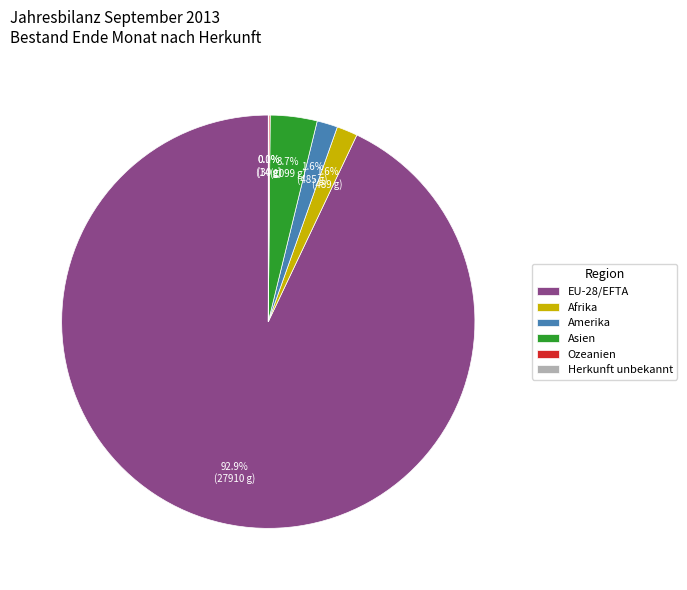

Between EU-28/EFTA and Amerika, which is larger?

EU-28/EFTA